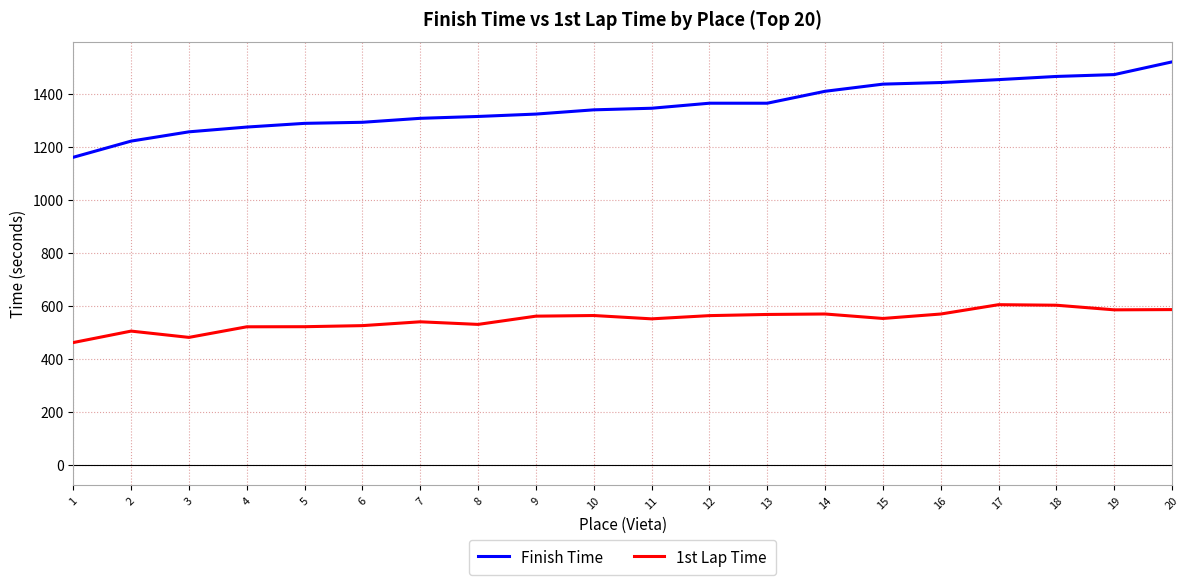

Is it true that Finish Time equals 424.7 at 16?

False